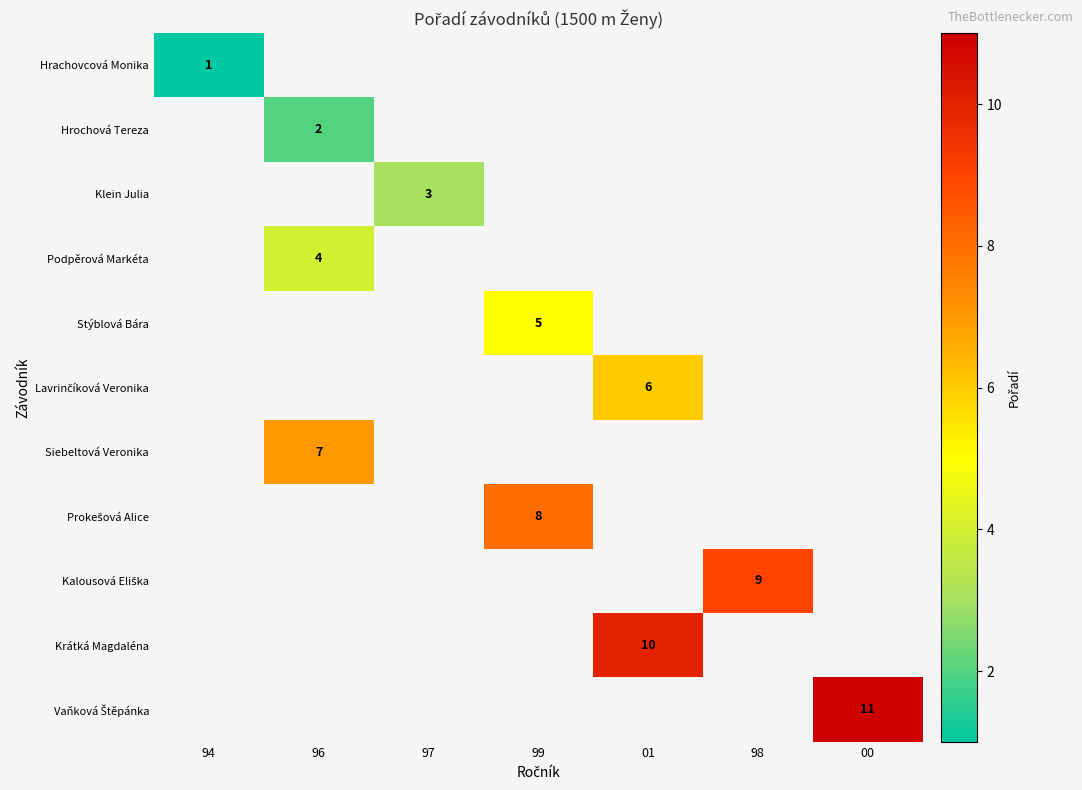

Is it true that Siebeltová Veronika equals 2 at 96?

False